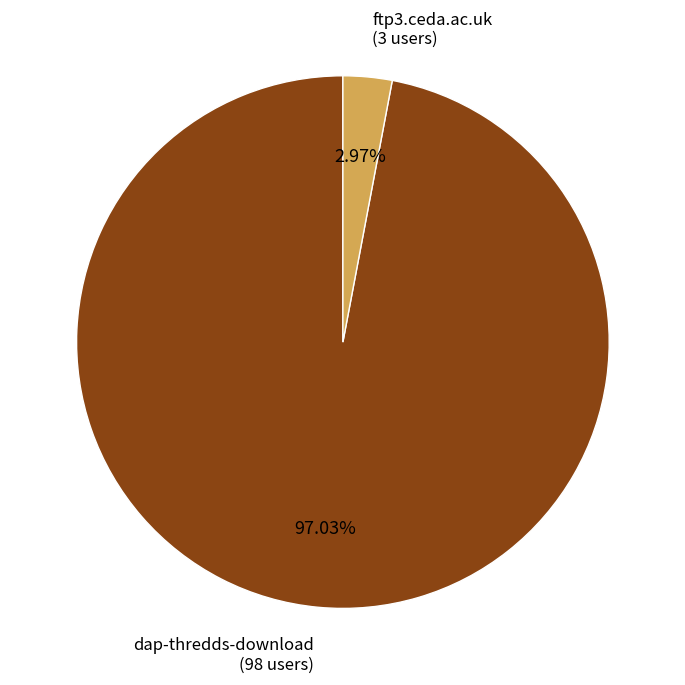

Which slice represents more than half of the pie?

dap-thredds-download